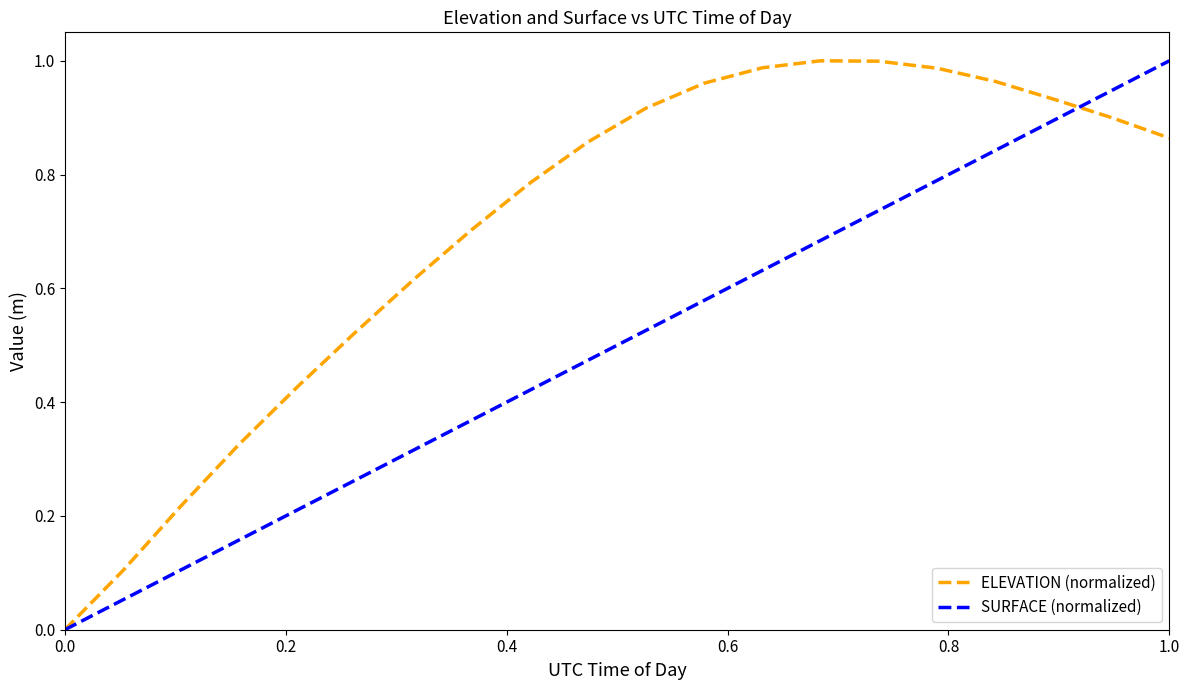

How many points are higher than both their immediate neighbors (excluding endpoints)?

1